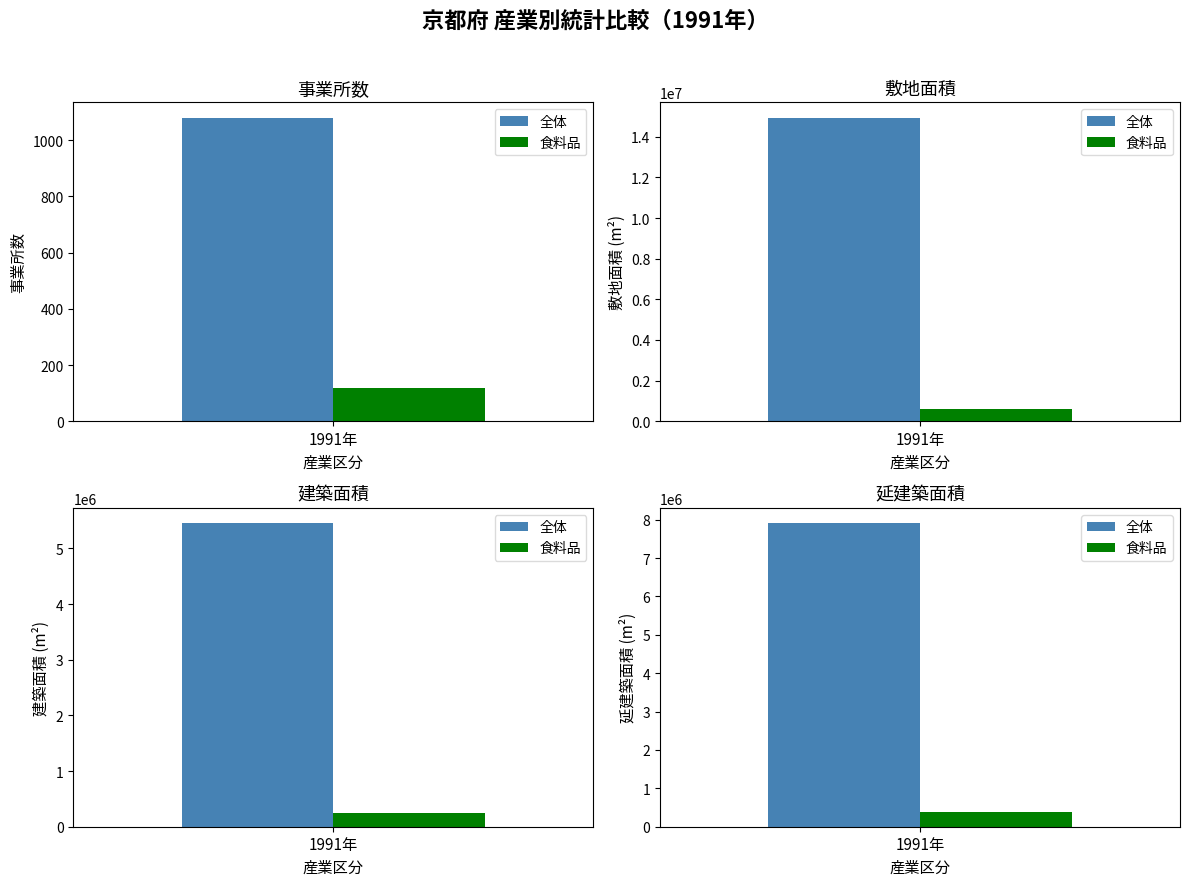

What is the greatest value displayed?

14946600